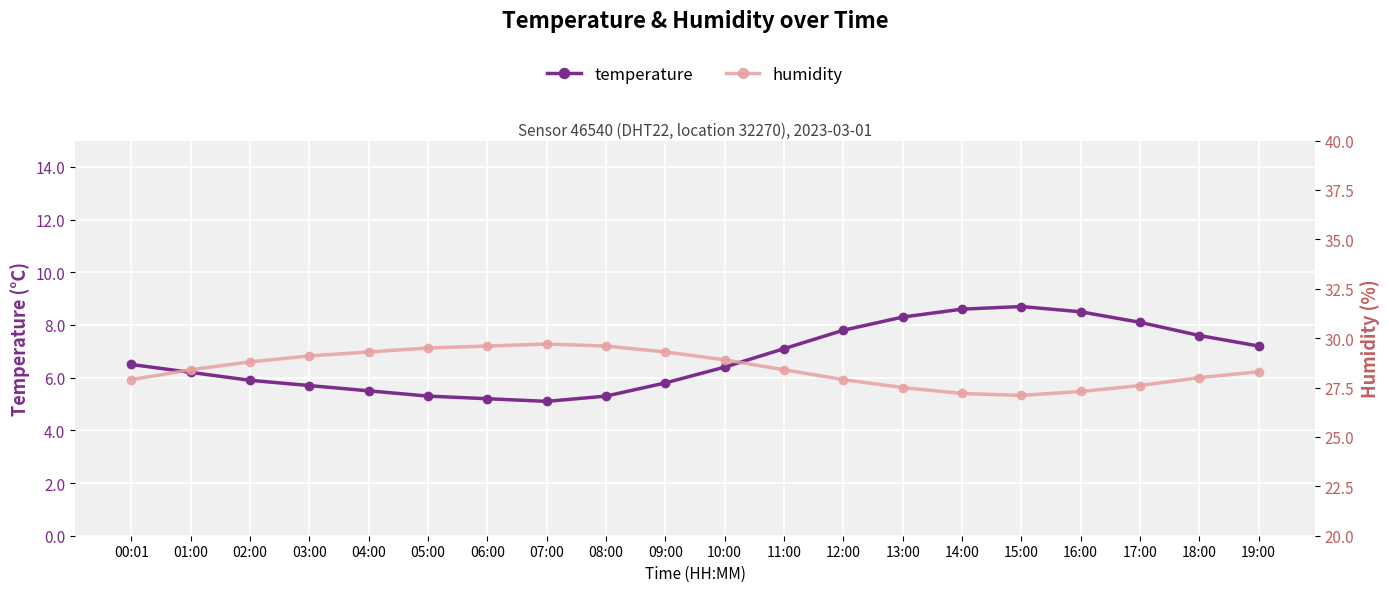

Between 05:00 and 14:00, which is larger?

14:00